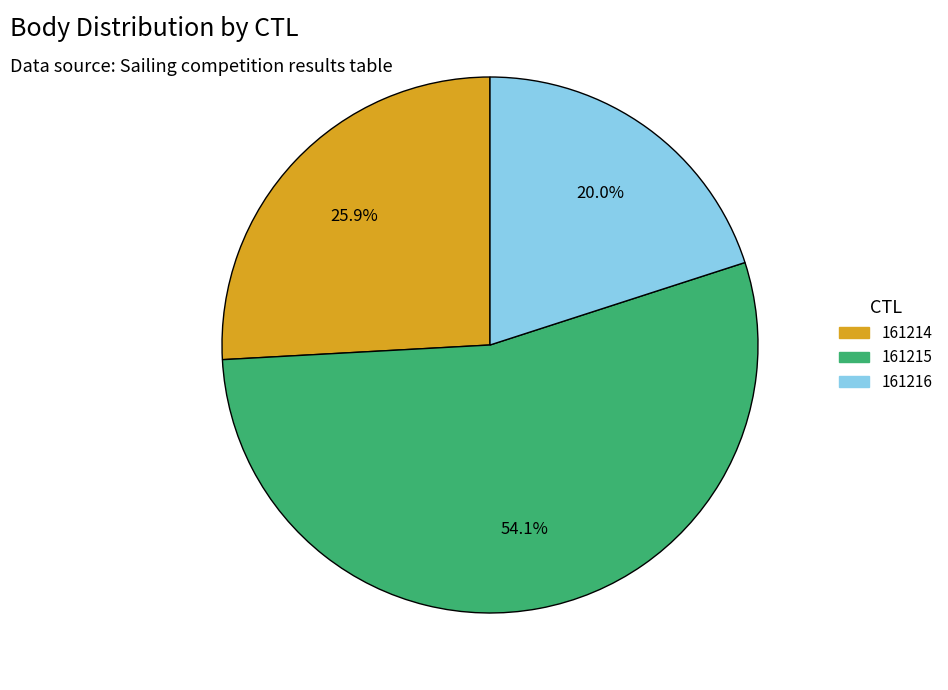

Is there a majority slice in this chart?

Yes